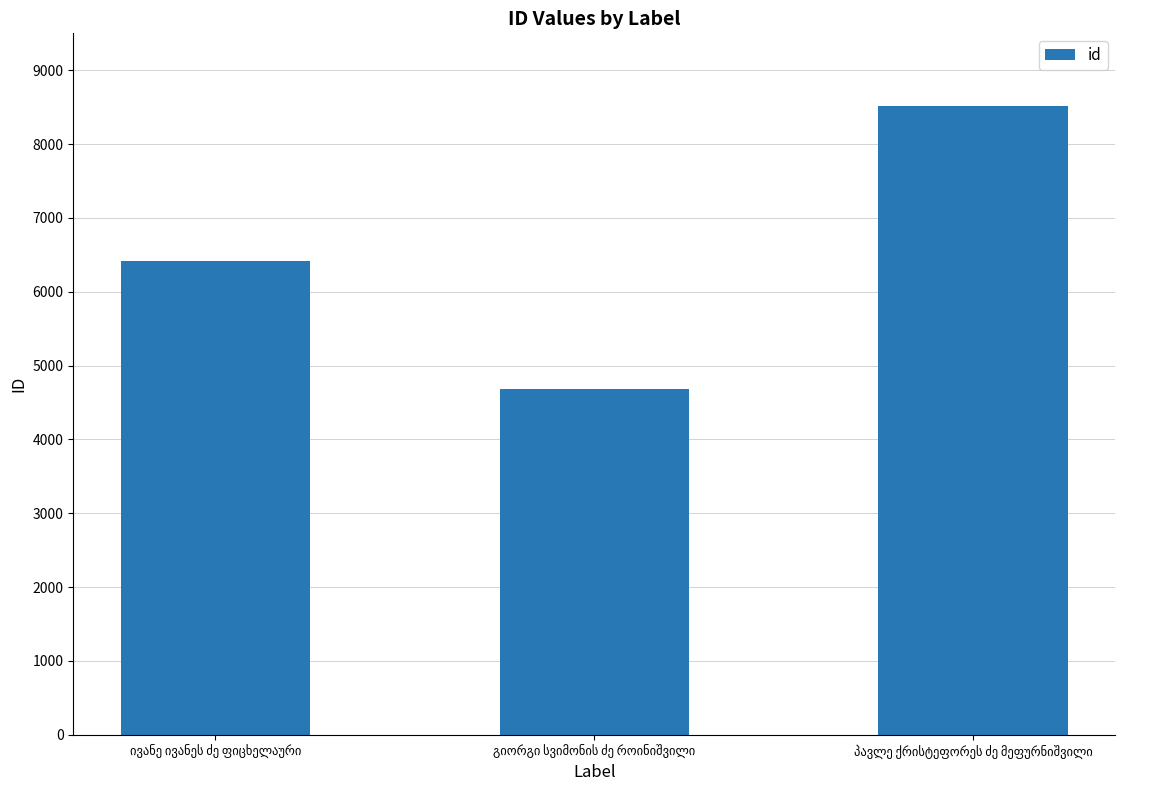

What is the maximum value shown in the chart?

8522